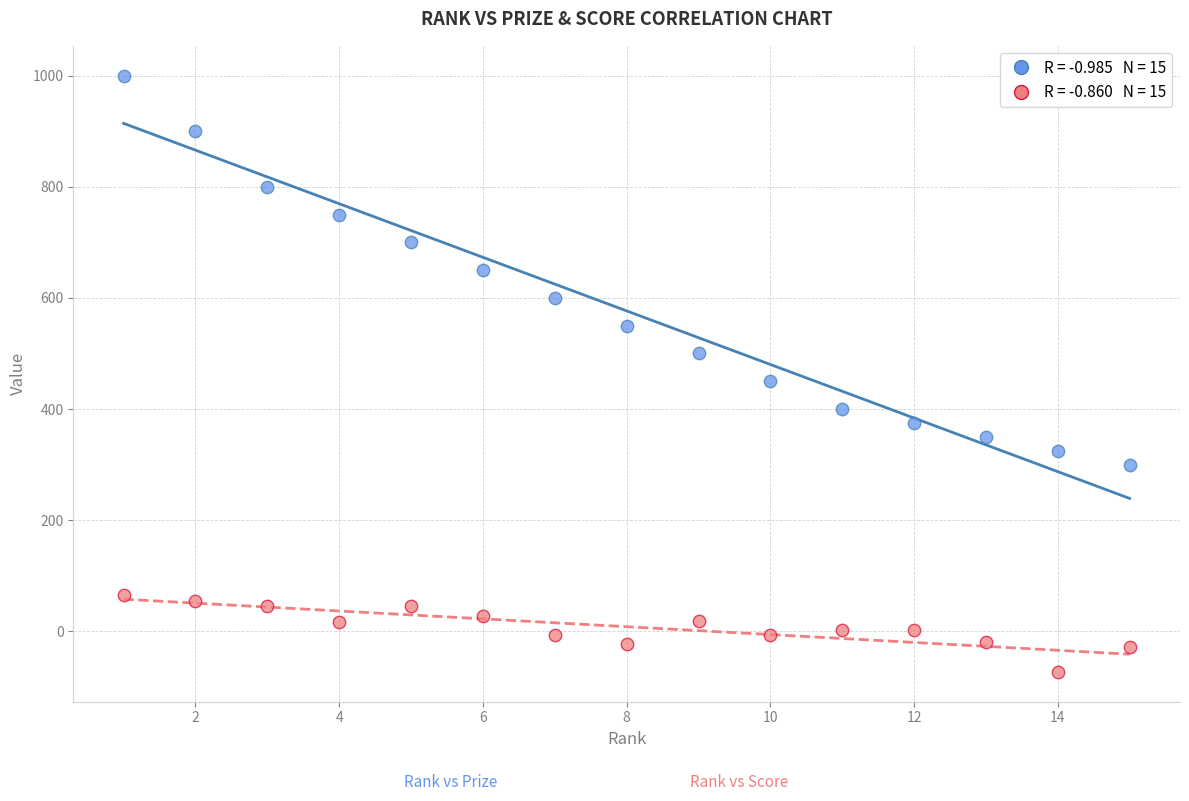

Across all series, what Y value is closest to 463?

450